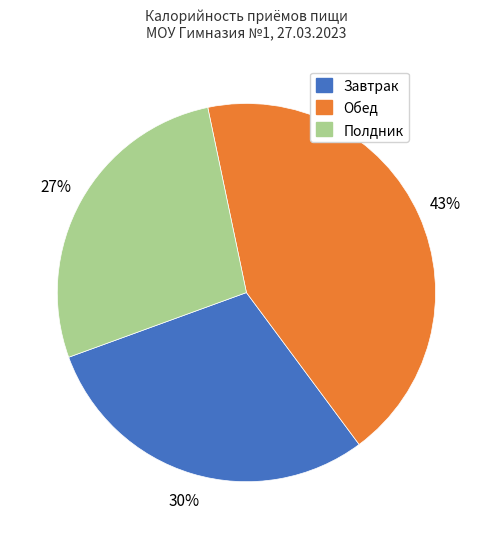

How many segments does this pie chart have?

3